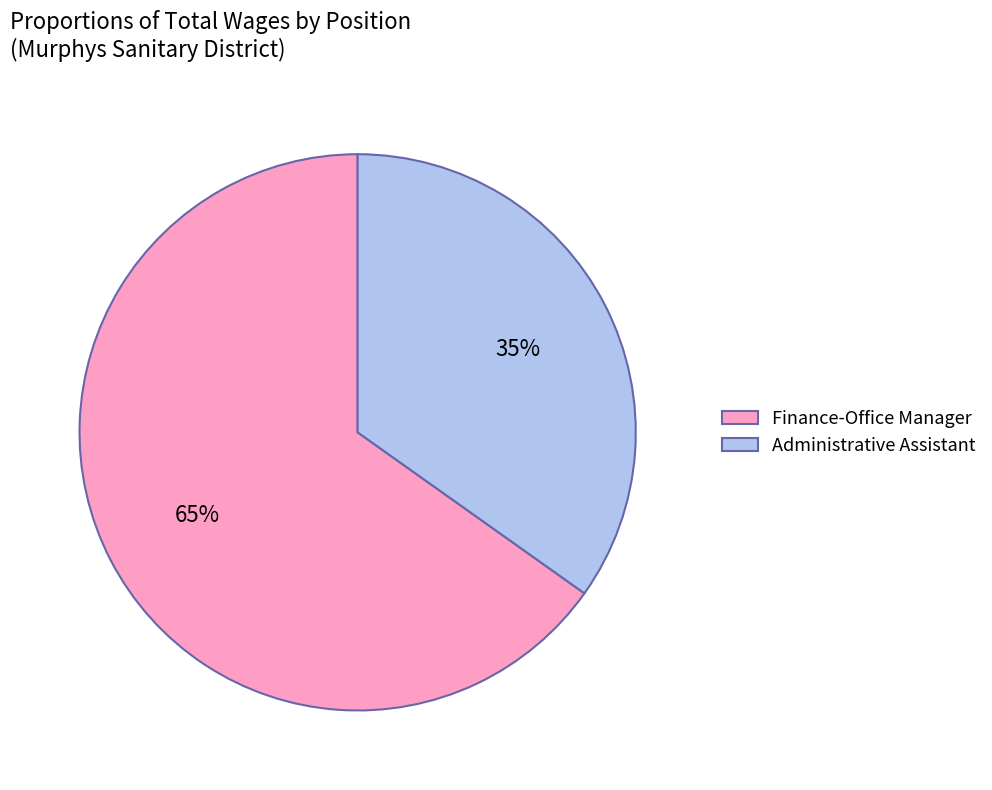

To the nearest percent, what is the difference between the Finance-Office Manager and Administrative Assistant slice percentages?

30%